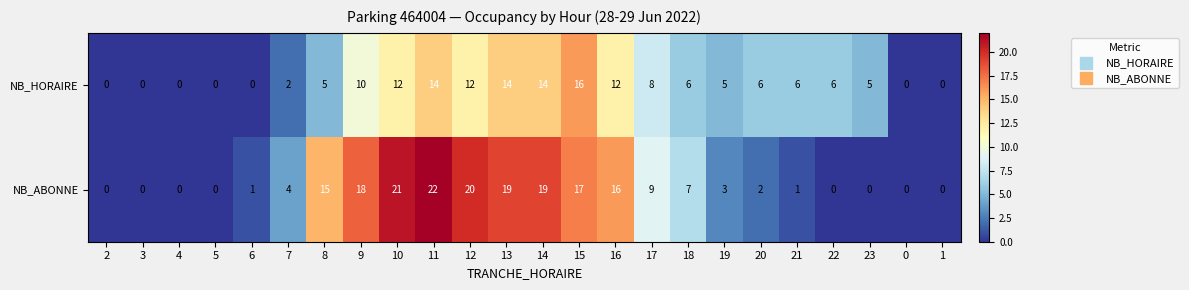

What is the difference between the maximum and minimum values in the NB_HORAIRE series?

16